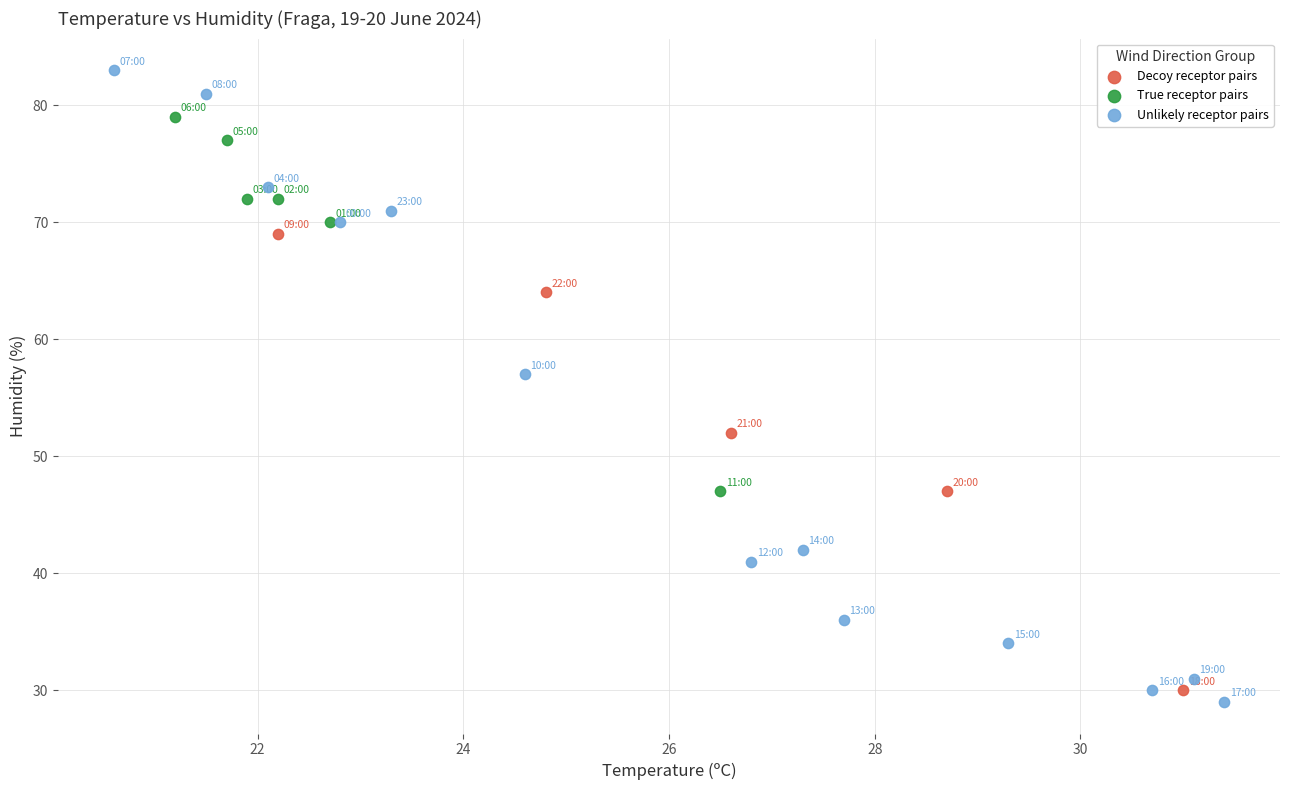

Which series contains the lowest Y value?

Unlikely receptor pairs